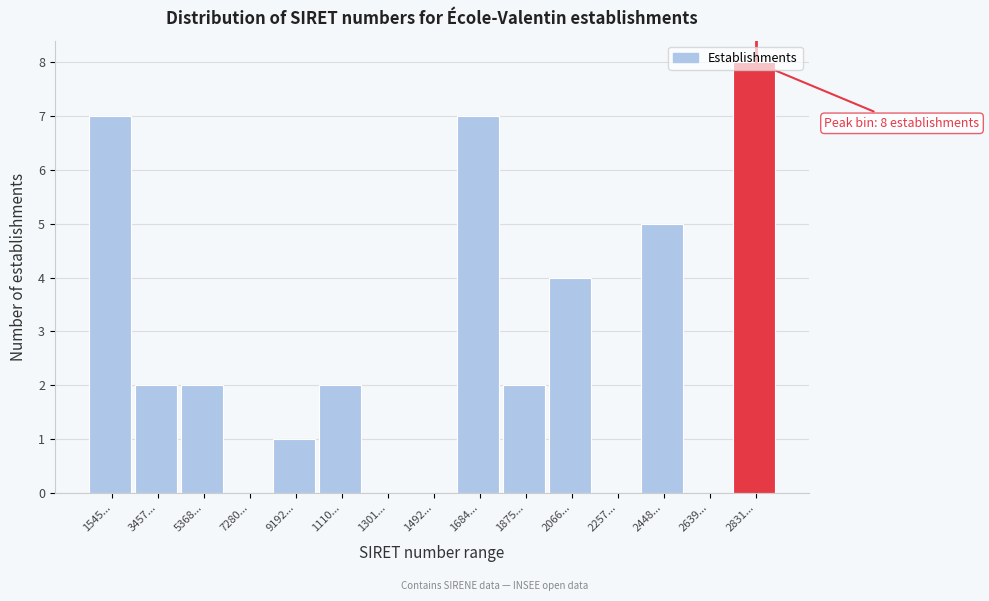

At which category does the chart reach its peak across all series?

2831...